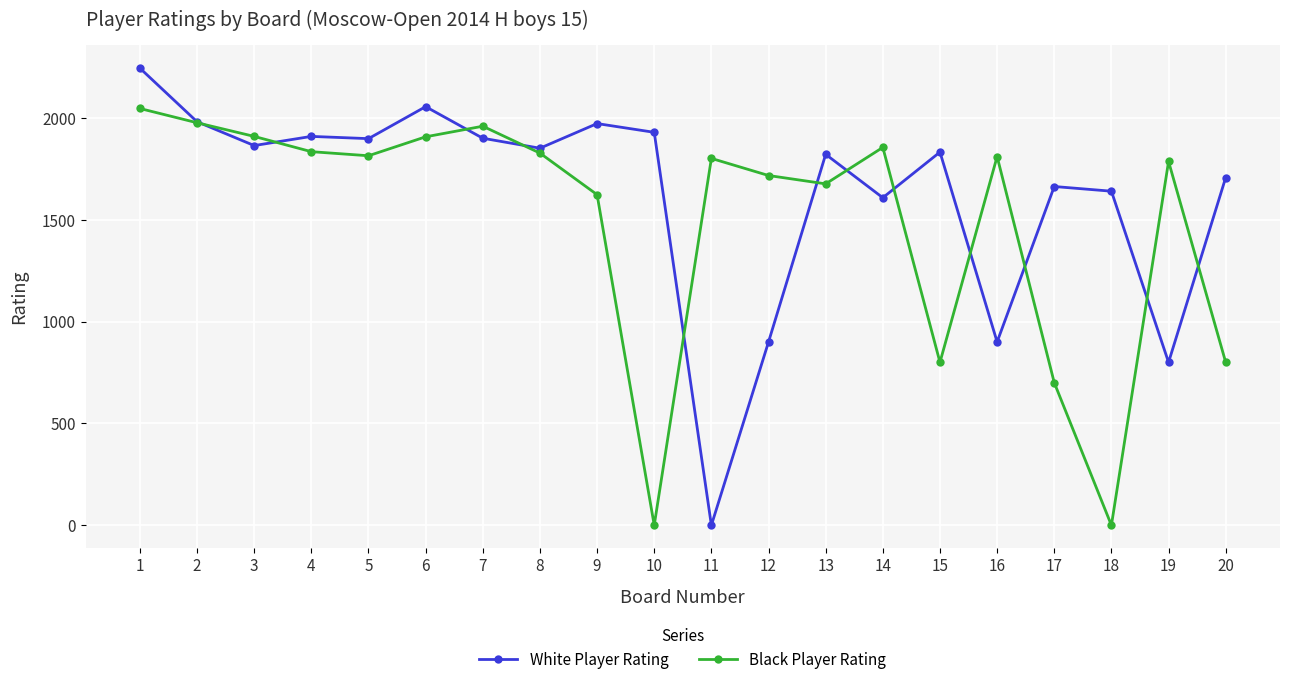

At 20, list the series in order from largest to smallest.

White Player Rating, Black Player Rating